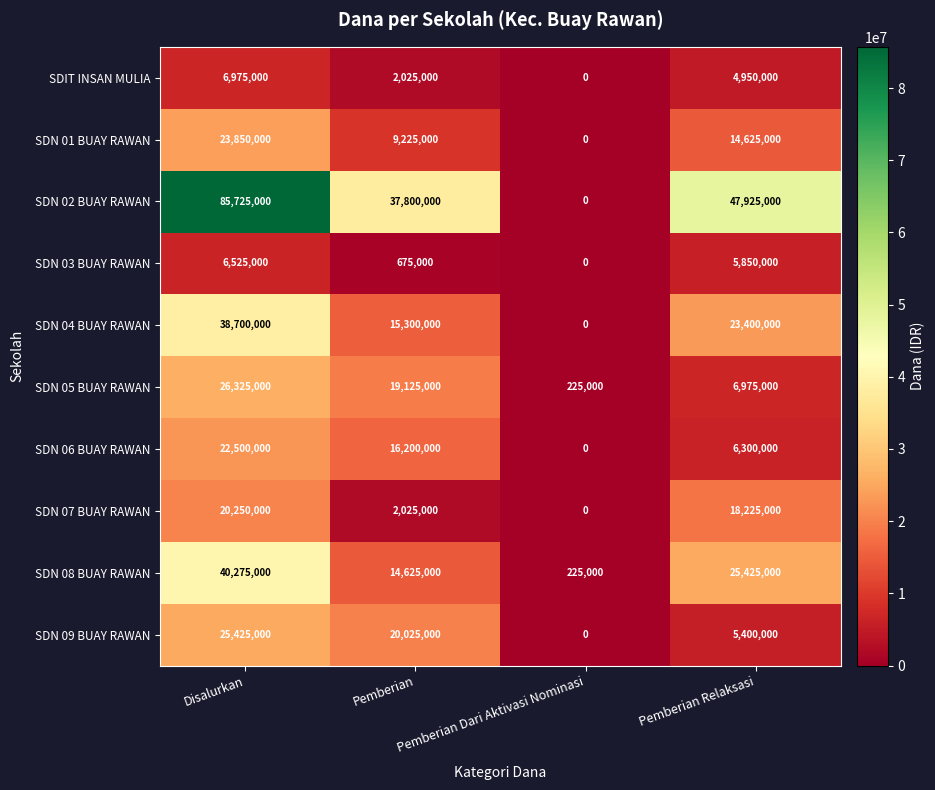

How many data points in SDN 06 BUAY RAWAN are less than 16200000?

2